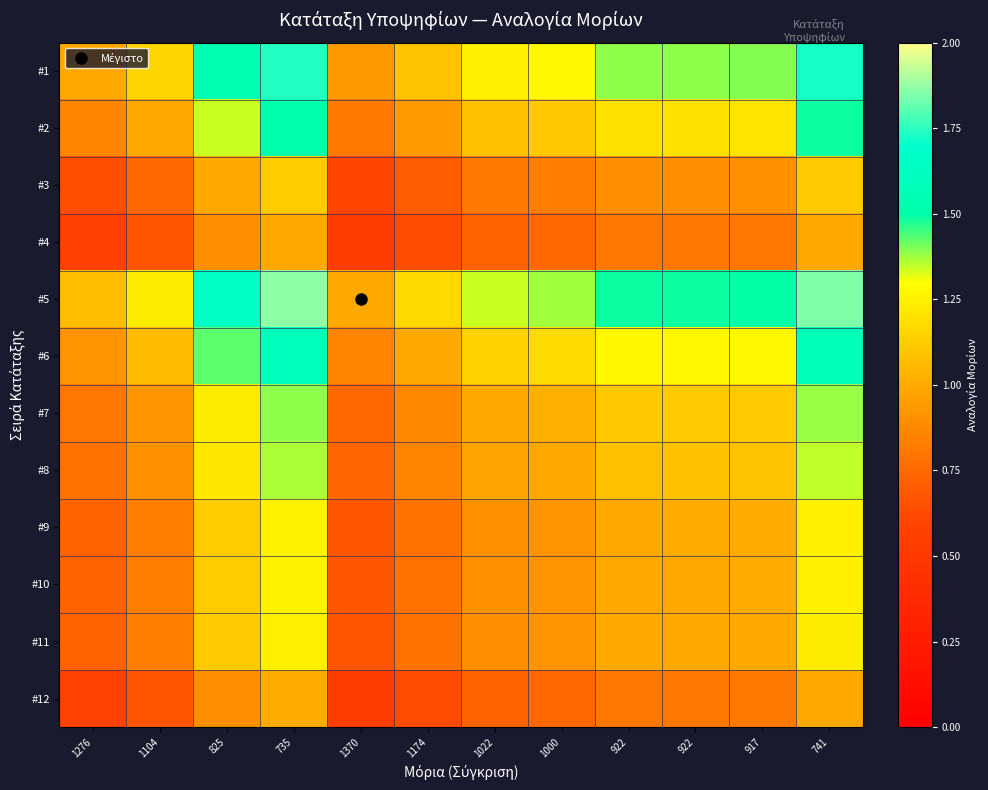

Between 1000 and 1276, which is larger?

1000